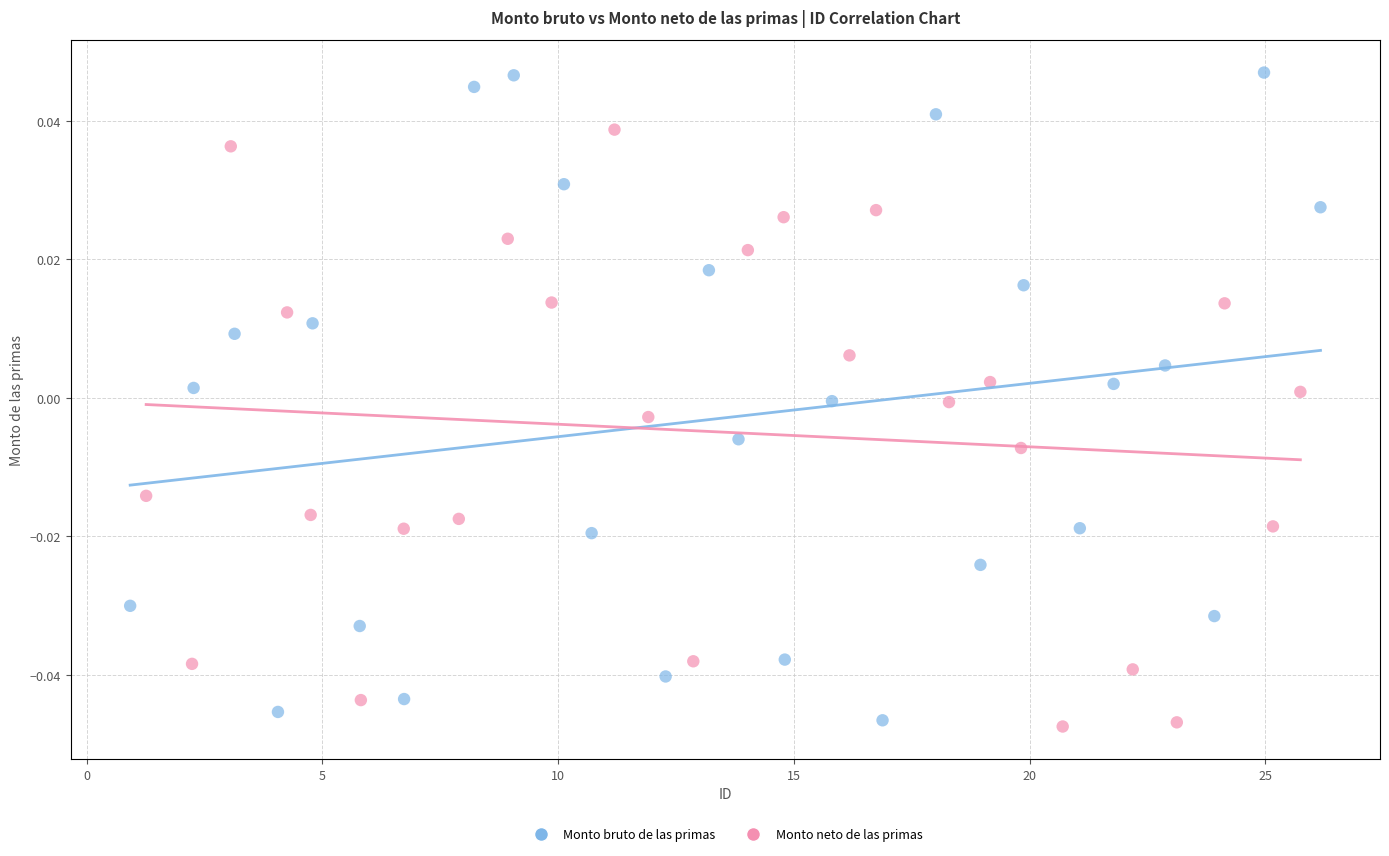

What are all the series names shown in the legend?

Monto bruto de las primas, Monto neto de las primas